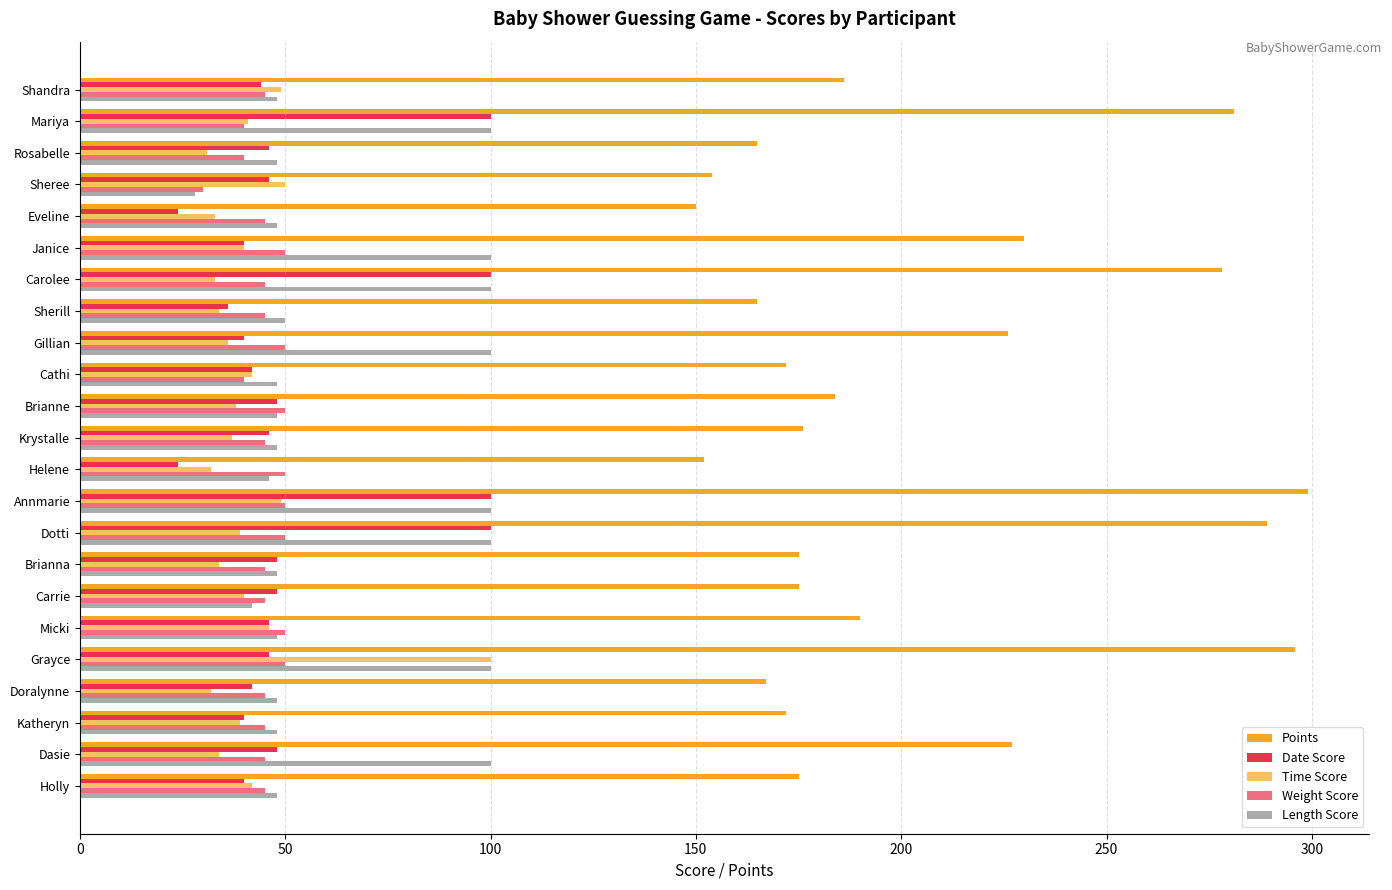

What is the difference between the maximum and minimum values in the Time Score series?

69